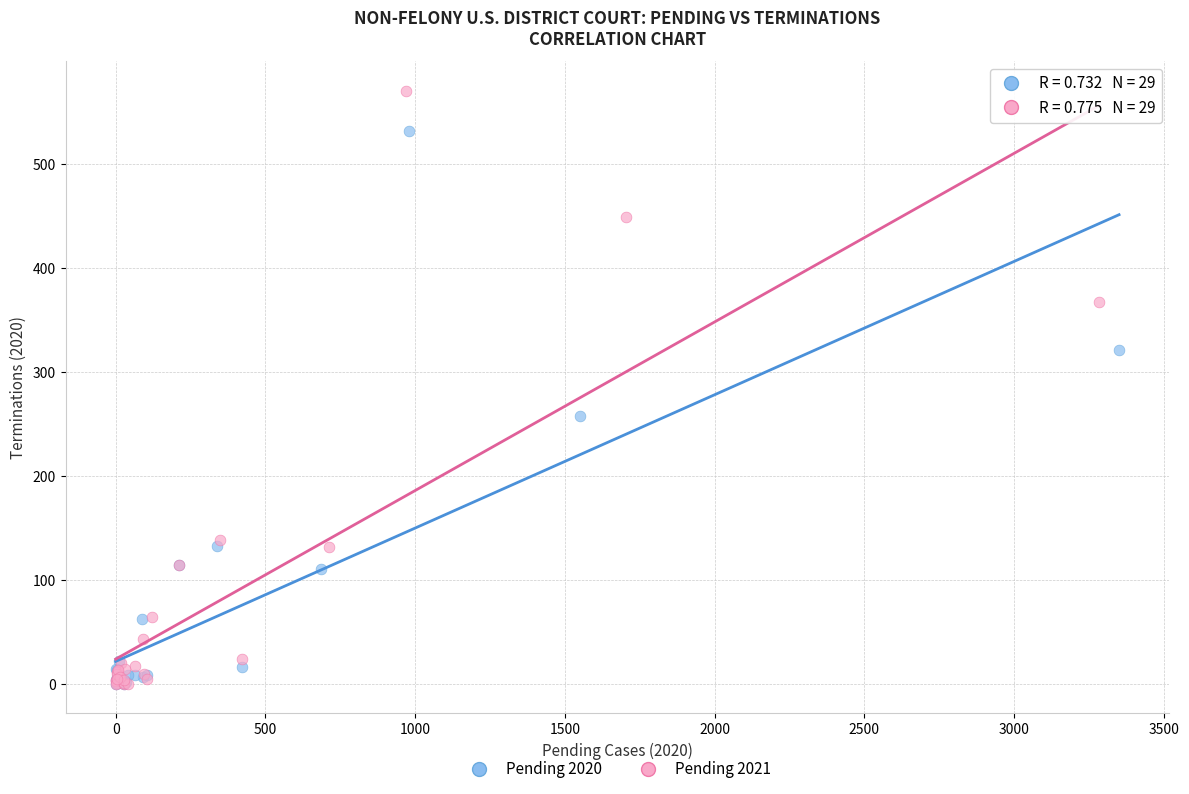

Which series reaches the maximum Y coordinate?

Pending 2021